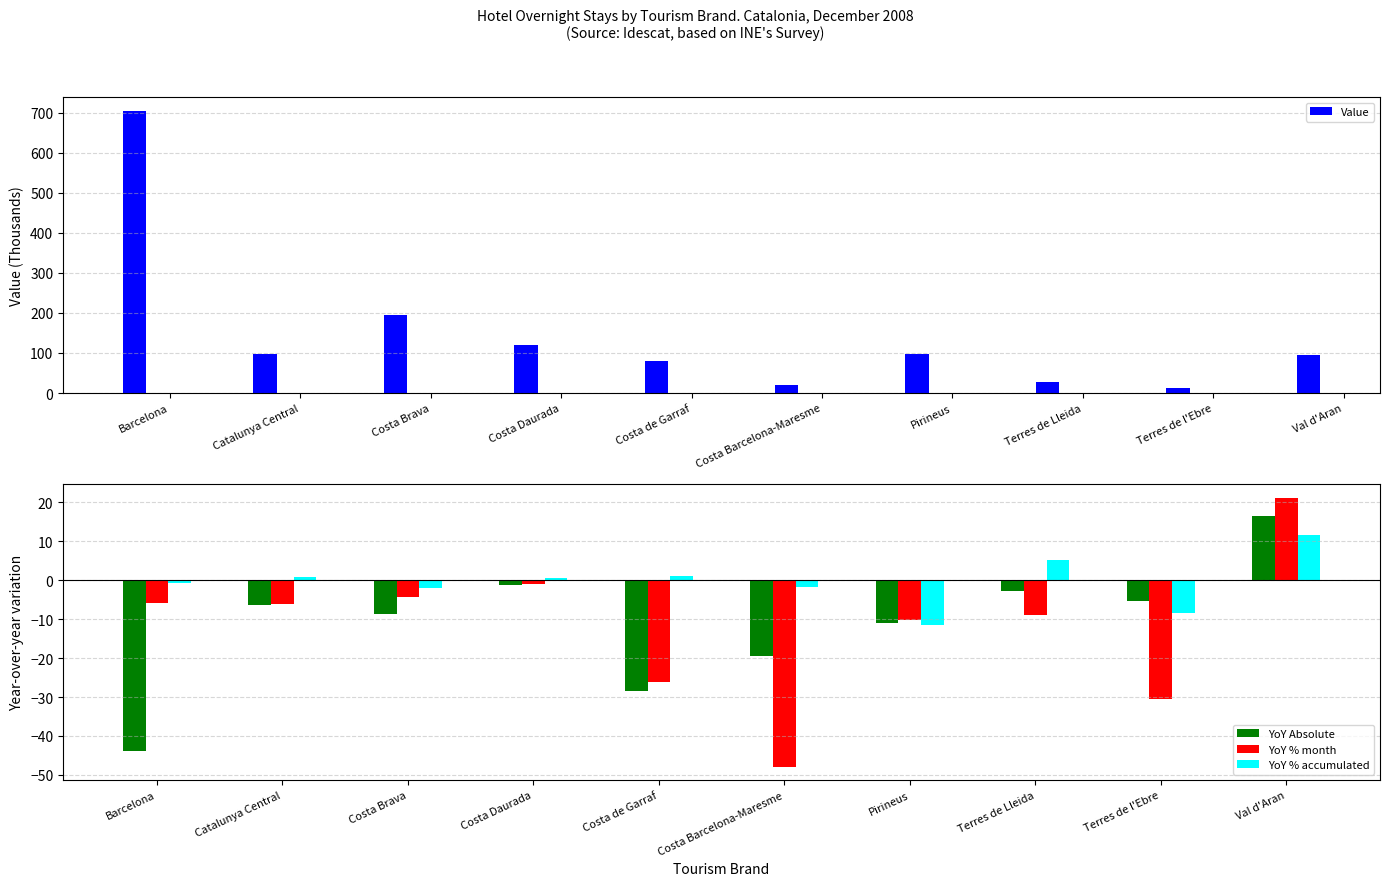

How many data points in YoY % accumulated are above 0?

5